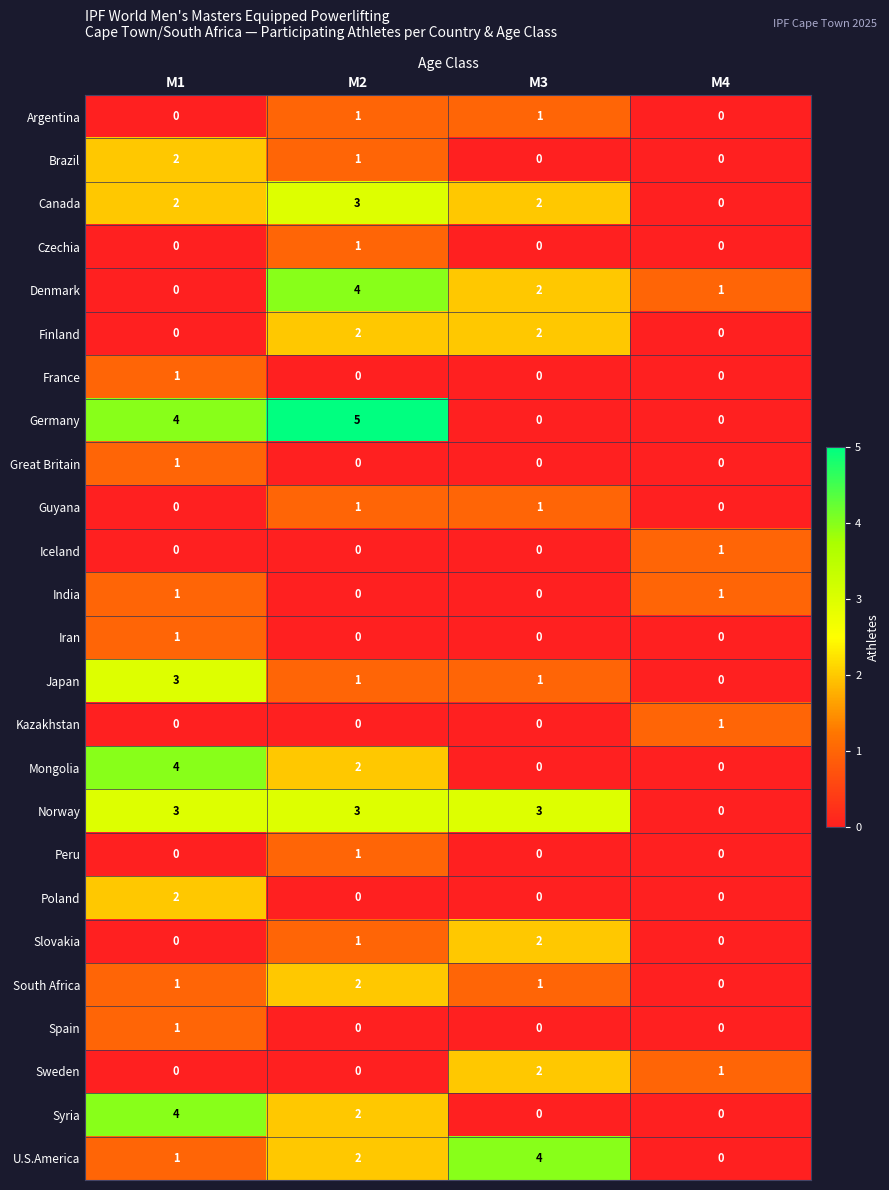

What is the difference between the highest and lowest values at M2?

5